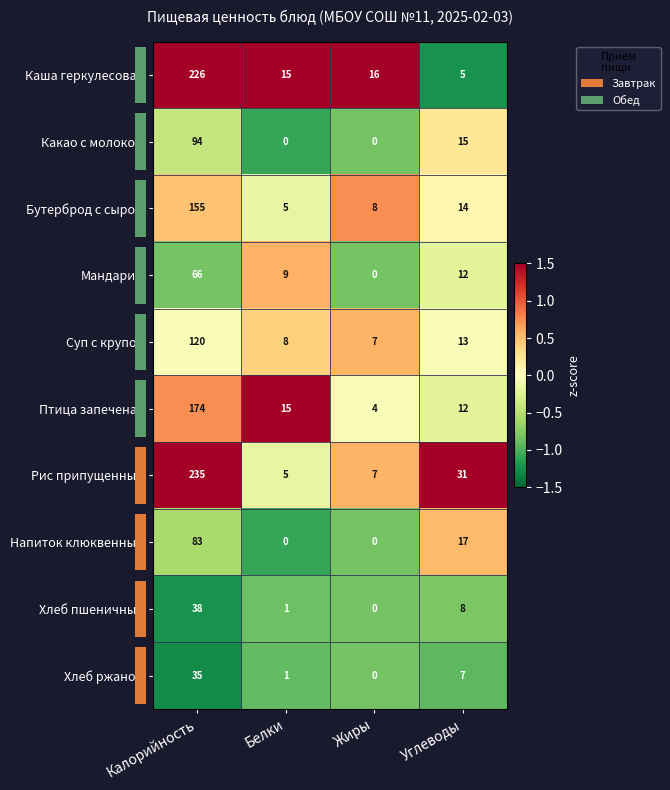

How many categories are shown in the chart?

4